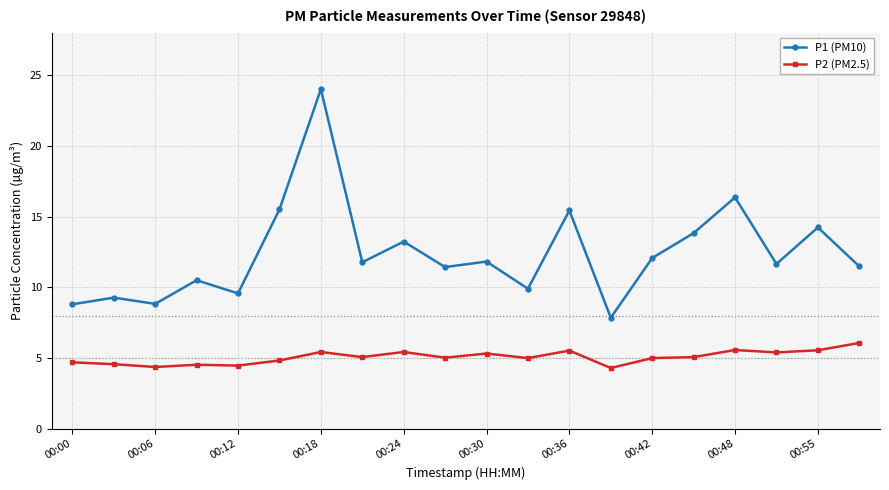

What is the sum of all P2 (PM2.5) values?

101.2